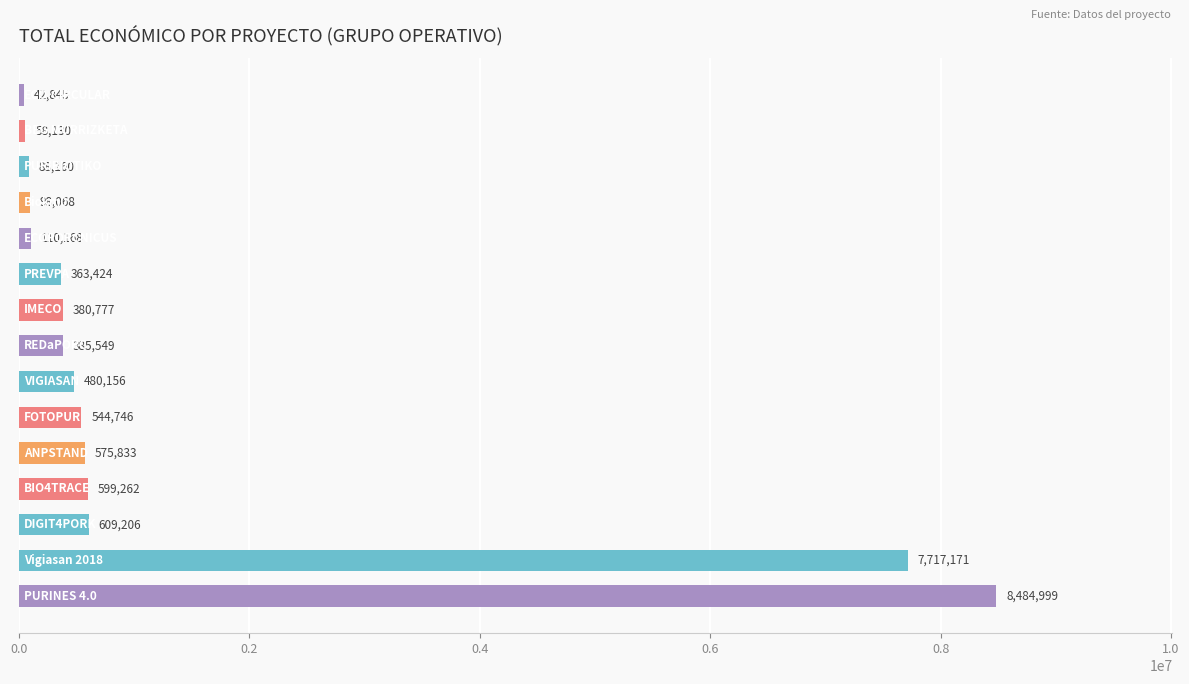

What is the sum of all values?

20538494